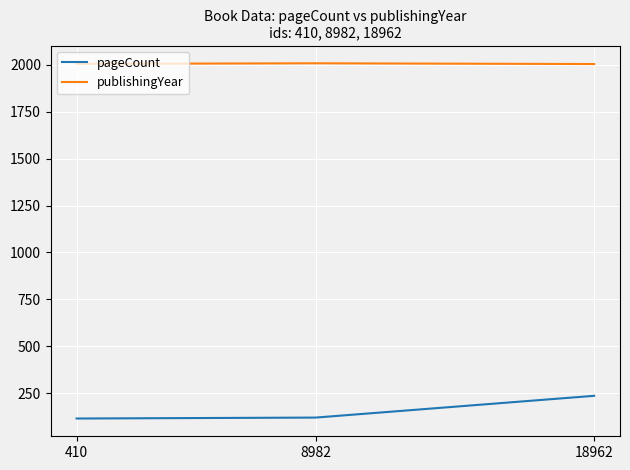

What is the maximum value for publishingYear?

2008